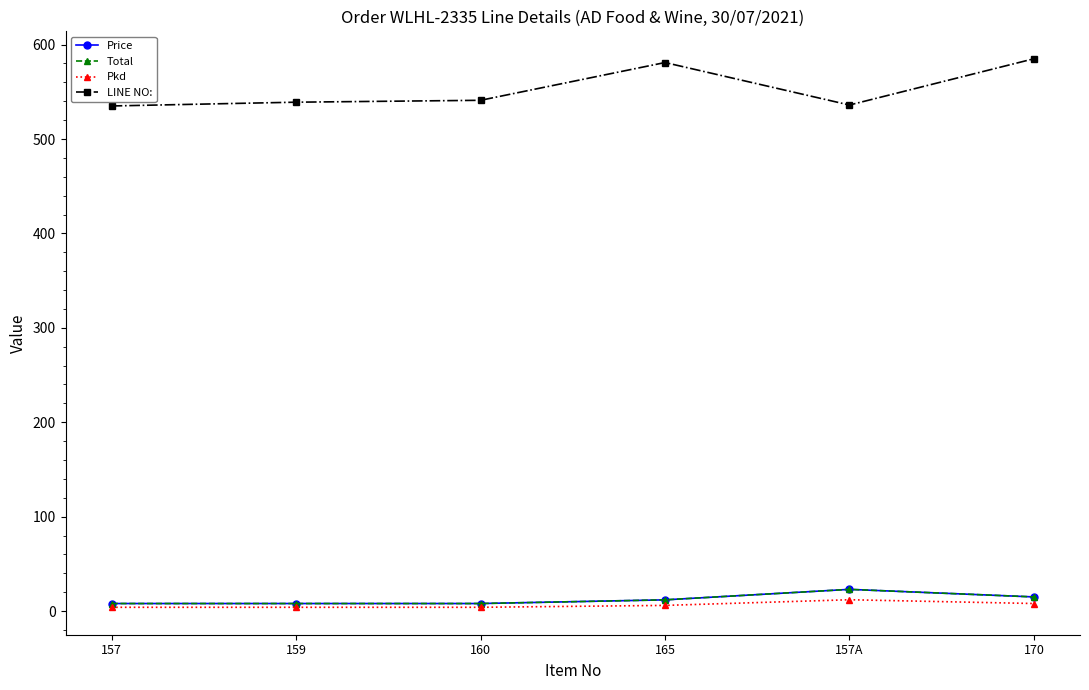

Does the chart have visible grid lines?

No